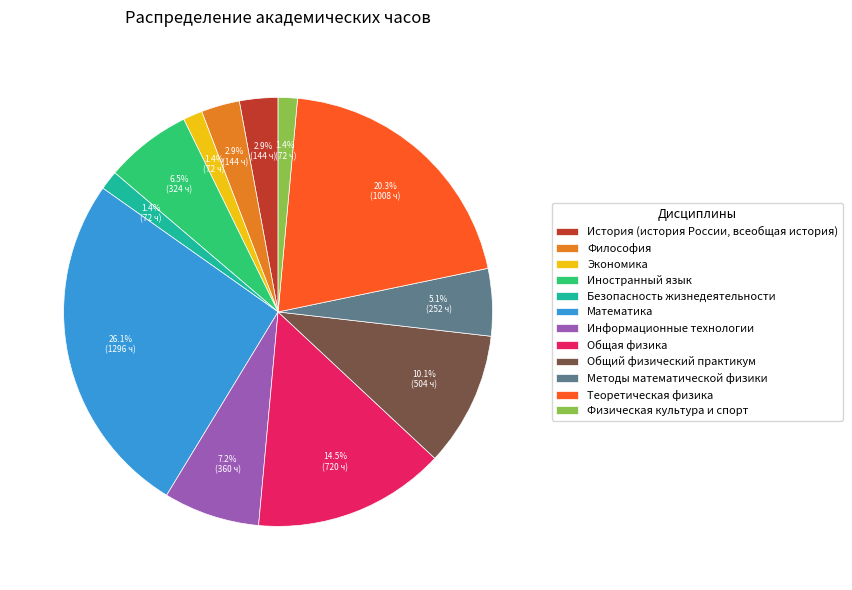

Does any single category account for the majority?

No